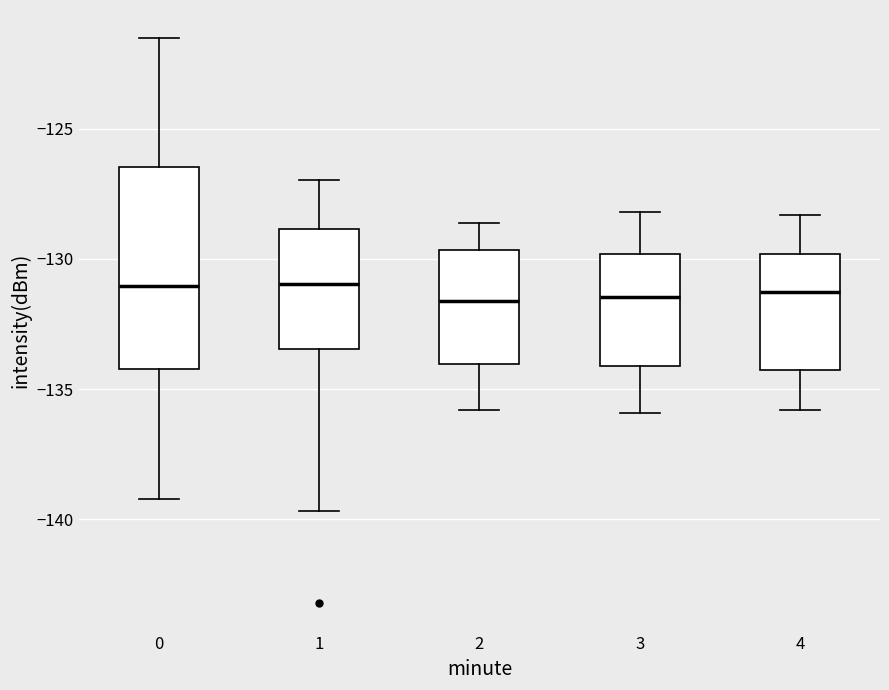

Which box is the tallest, from its lower edge to its upper edge?

0